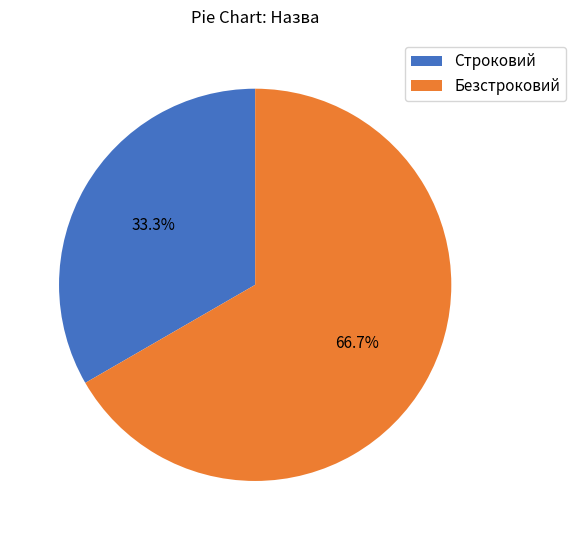

Does any single category account for the majority?

Yes